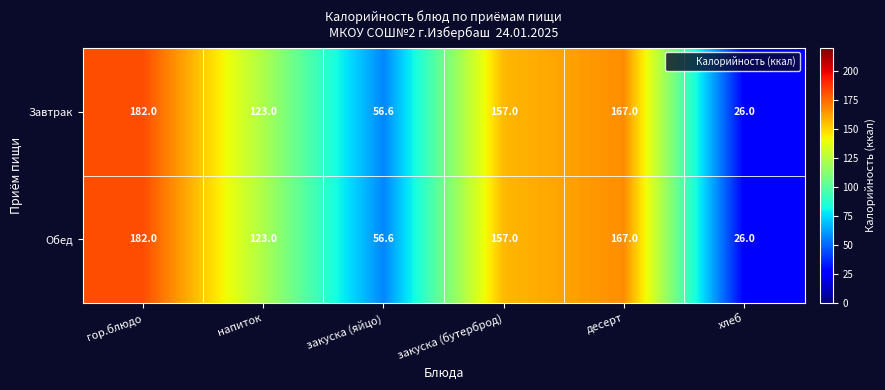

List the labels in order of Обед value, largest first.

гор.блюдо, десерт, закуска (бутерброд), напиток, закуска (яйцо), хлеб